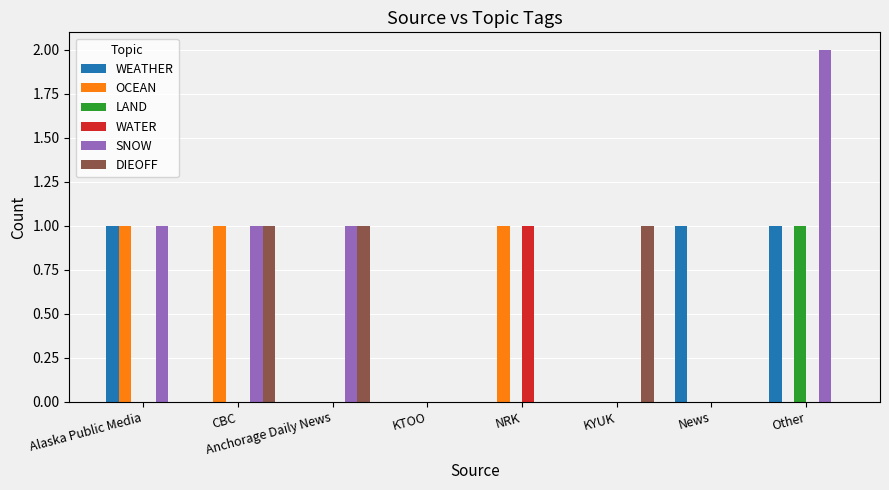

Are the bars horizontal?

No